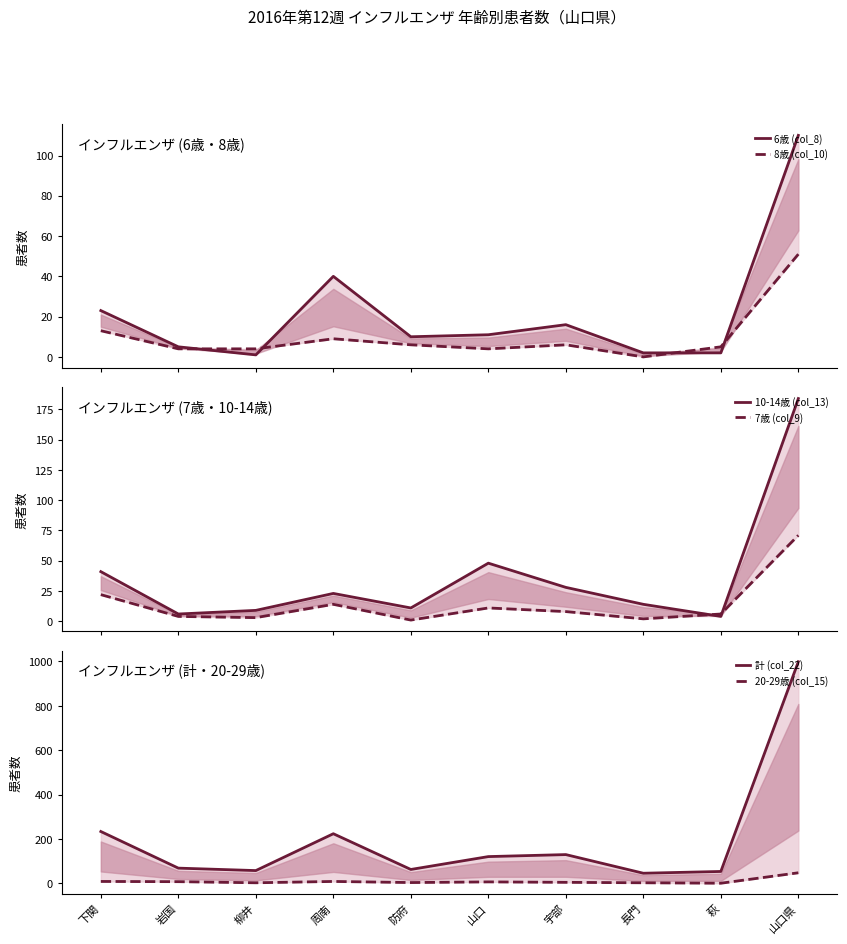

Between 周南 and 岩国, which is larger?

周南